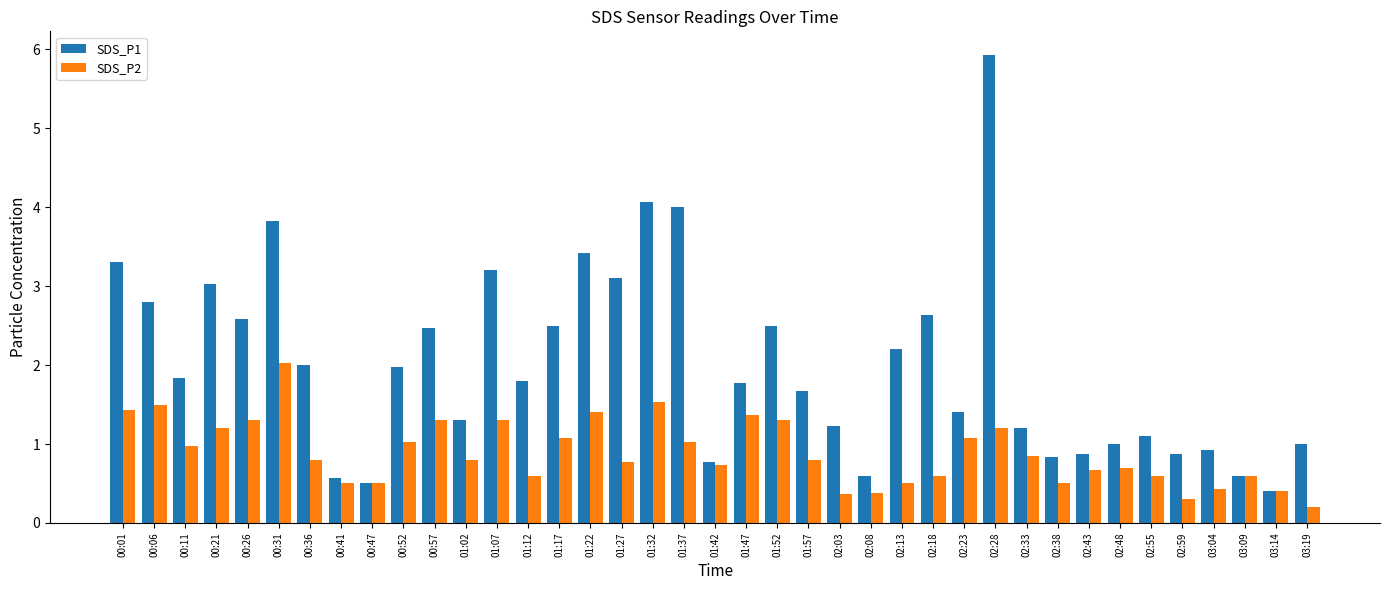

The SDS_P2 series shows 0.5 at 02:13. True or false?

True